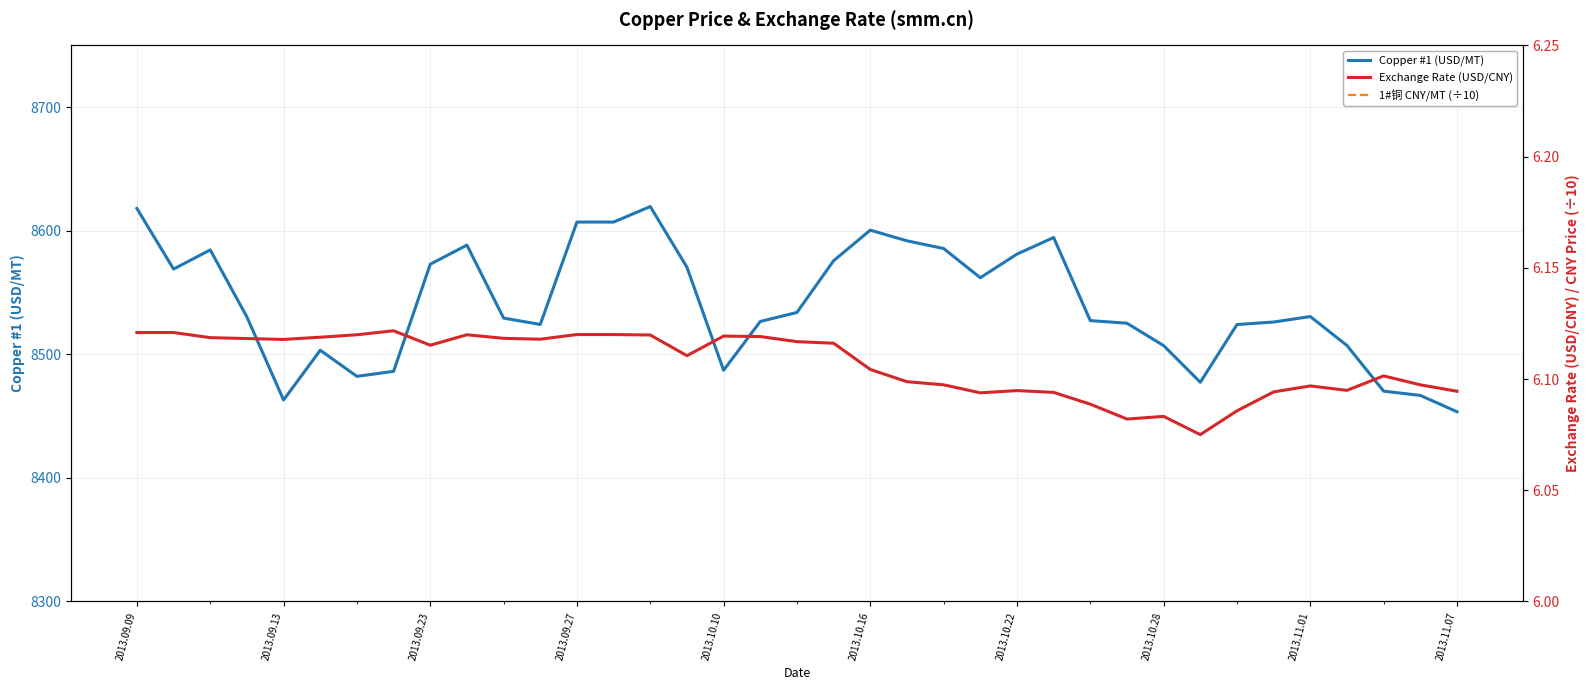

Reading left to right, extract all data points from this chart.

Copper #1 (USD/MT): 8618.0	8569.0	8584.5	8530.3	8463.0	8503.3	8482.2	8486.2	8572.9	8588.4	8529.3	8524.2	8607.0	8607.0	8619.6	8570.5	8487.1	8526.6	8533.9	8575.7	8600.5	8591.9	8585.6	8562.0	8581.1	8594.5	8527.3	8525.2	8507.0	8477.4	8524.1	8526.1	8530.6	8507.1	8470.2	8466.7	8453.5
Exchange Rate (USD/CNY): 6.1	6.1	6.1	6.1	6.1	6.1	6.1	6.1	6.1	6.1	6.1	6.1	6.1	6.1	6.1	6.1	6.1	6.1	6.1	6.1	6.1	6.1	6.1	6.1	6.1	6.1	6.1	6.1	6.1	6.1	6.1	6.1	6.1	6.1	6.1	6.1	6.1
1#铜 CNY/MT (÷10): 5275.0	5245.0	5252.5	5219.0	5177.5	5203.0	5191.0	5195.0	5242.5	5256.0	5218.5	5215.0	5267.5	5267.5	5275.0	5237.0	5193.5	5217.5	5220.0	5245.0	5250.0	5240.0	5235.0	5217.5	5230.0	5237.5	5192.0	5185.0	5175.0	5150.0	5187.5	5196.0	5201.0	5185.0	5168.0	5162.5	5152.0